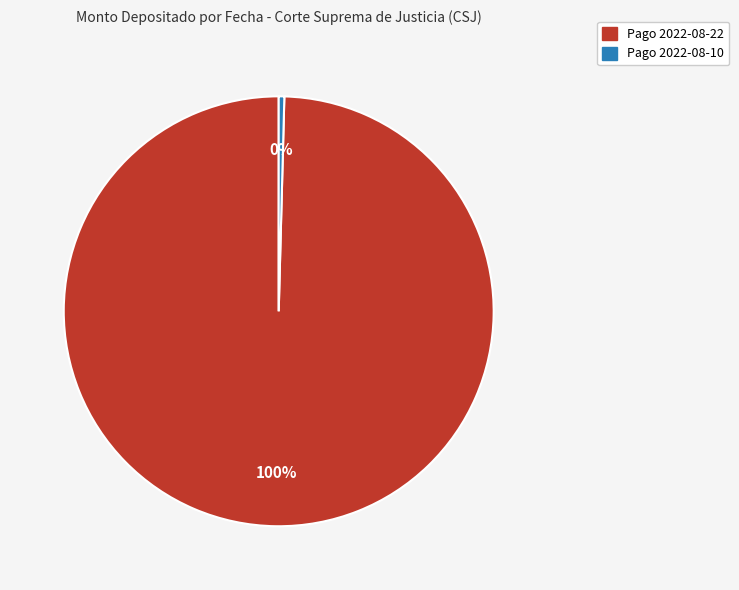

Is the sum of Pago 2022-08-10 and Pago 2022-08-22 greater than half?

Yes